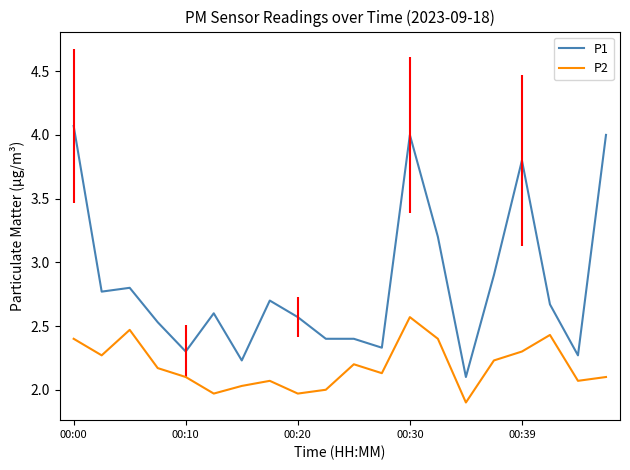

True or false: P2 has more than 1 points higher than both neighbors.

True